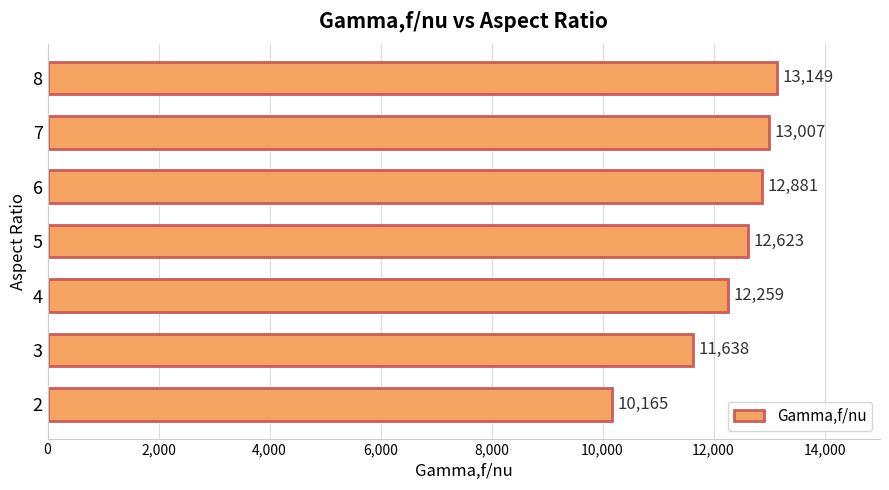

Between 7 and 5, which is larger?

7